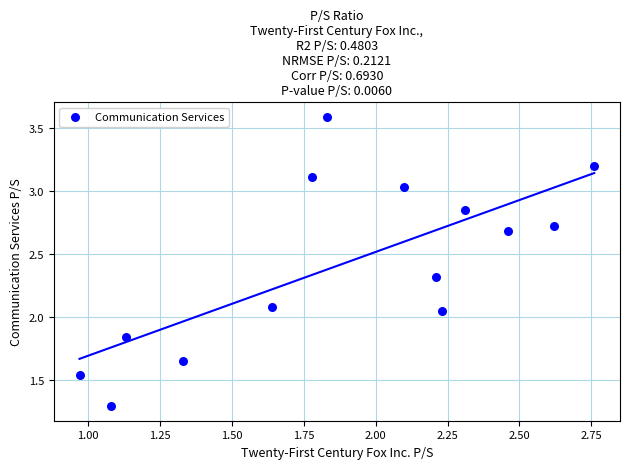

What is the range of Y values (max minus min)?

2.3